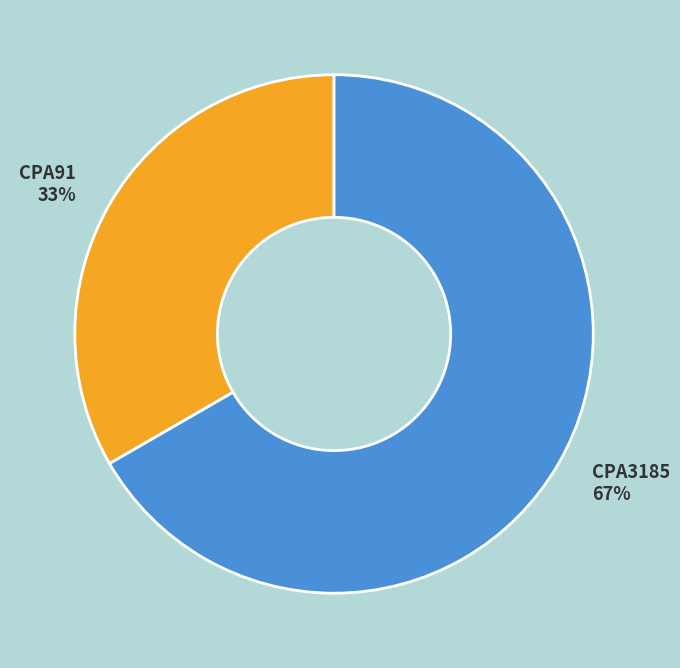

Which has a higher value, CPA3185 or CPA91?

CPA3185